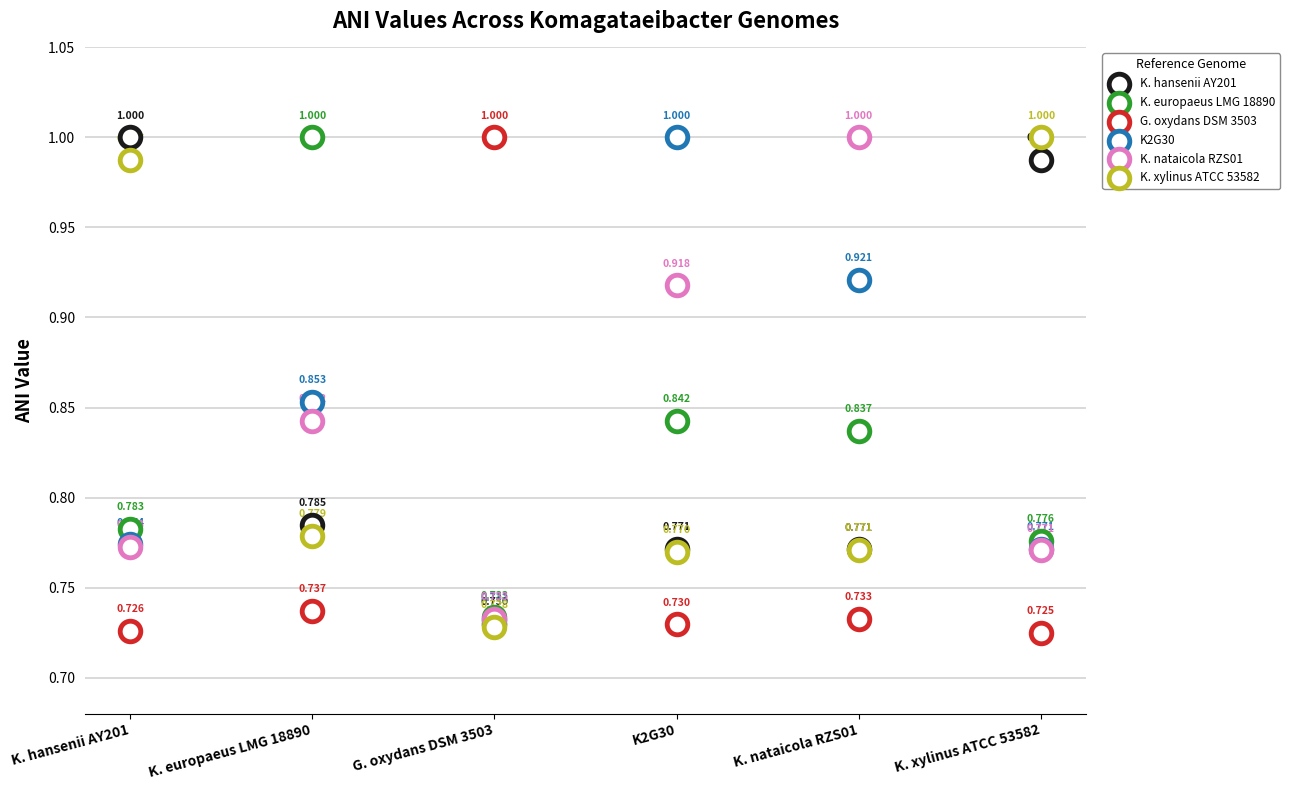

Which series has the largest Y range (max minus min)?

G. oxydans DSM 3503